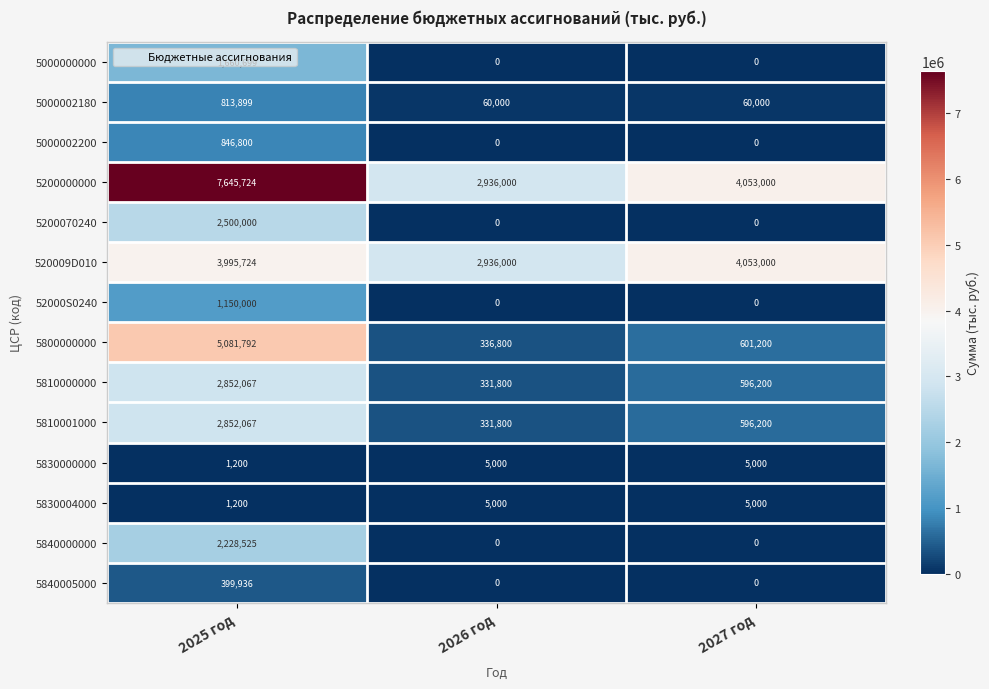

Which series has the widest spread of values?

5800000000